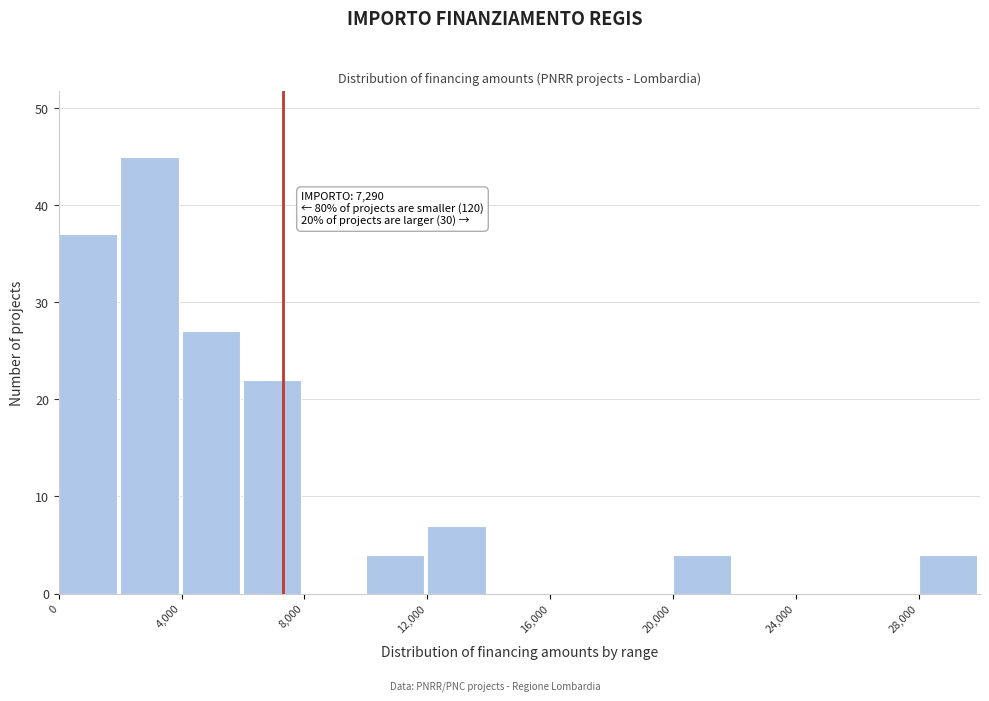

Over which range of the x-axis is the bar tallest?

2000 to 4000